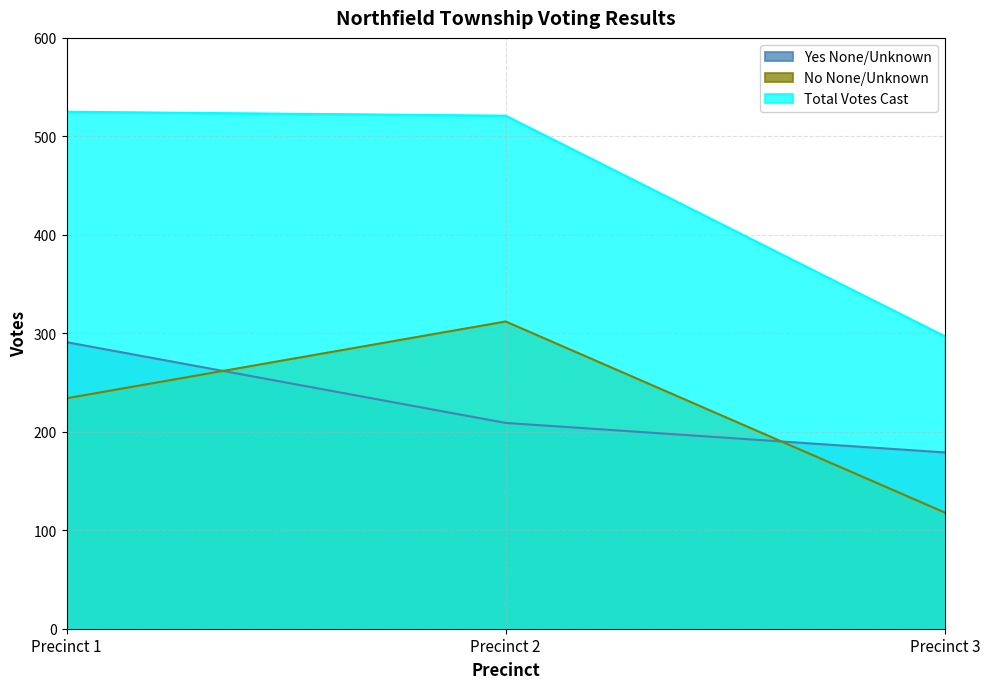

Reading left to right, what are all the values shown in this chart?

Yes None/Unknown: Precinct 1=291	Precinct 2=209	Precinct 3=179
No None/Unknown: Precinct 1=234	Precinct 2=312	Precinct 3=118
Total Votes Cast: Precinct 1=525	Precinct 2=521	Precinct 3=297